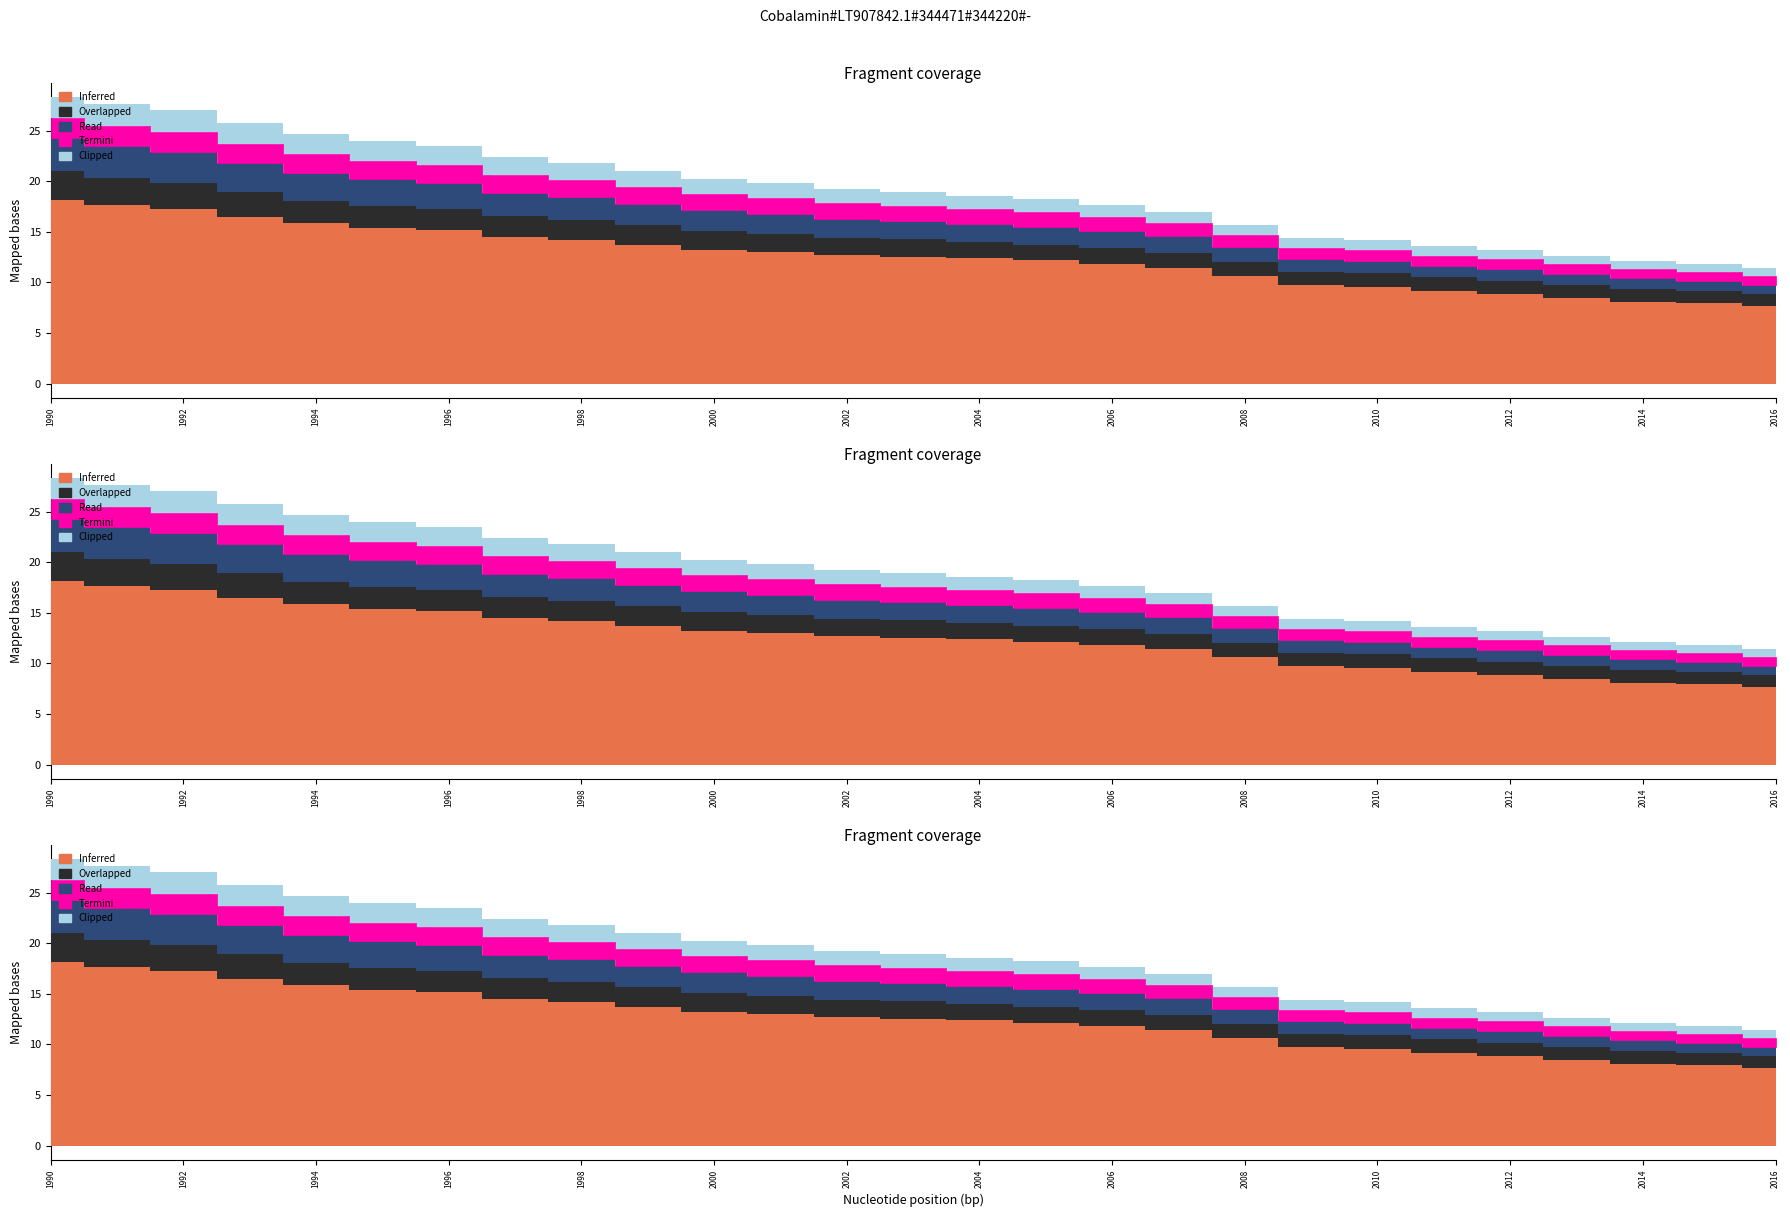

Between 1996 and 2000, which series saw the biggest shift?

Inferred (EU28)